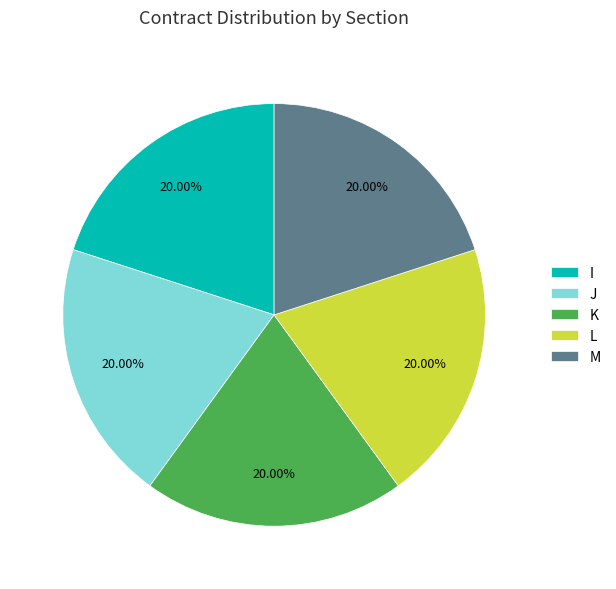

How many segments does this pie chart have?

5